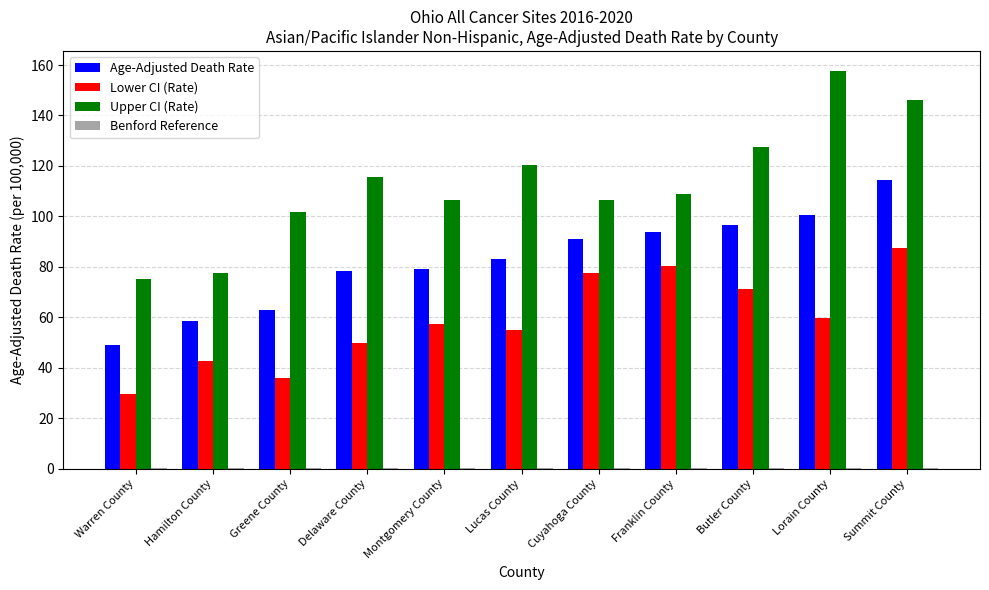

What is the sum of all Lower CI (Rate) values?

646.9